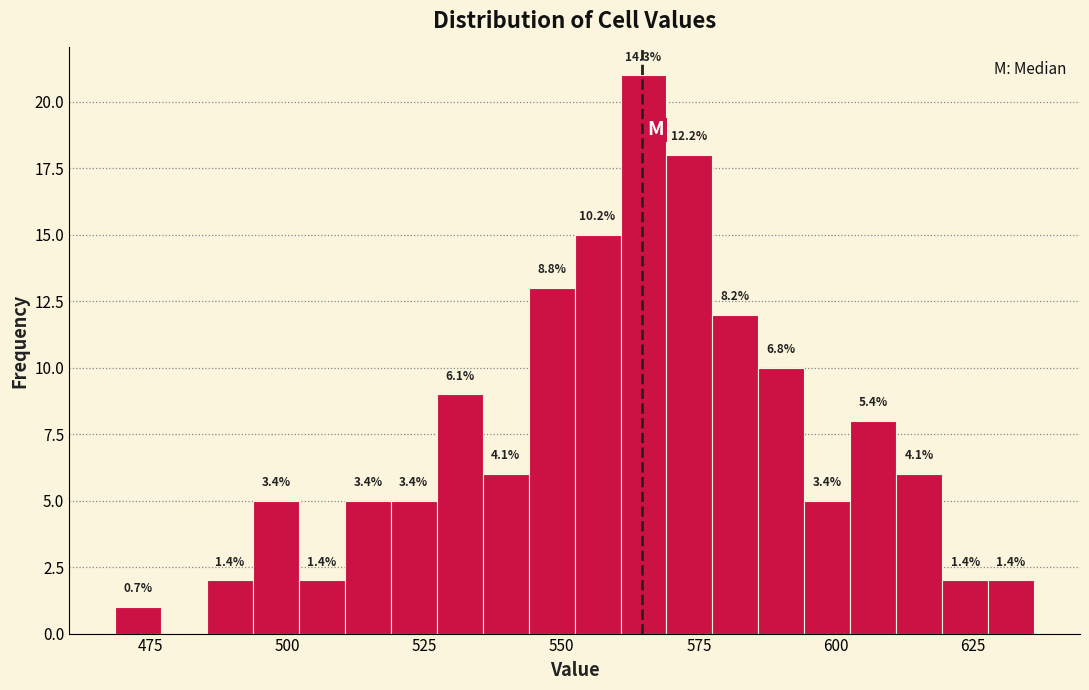

Read against the x-axis, roughly where is the centre of the tallest bar?

565